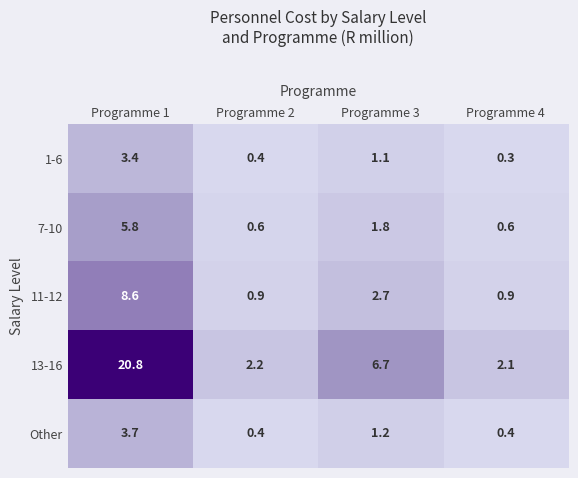

Reading left to right, extract all data points from this chart.

1-6: 3.4	0.4	1.1	0.3
7-10: 5.8	0.6	1.8	0.6
11-12: 8.6	0.9	2.7	0.9
13-16: 20.8	2.2	6.7	2.1
Other: 3.7	0.4	1.2	0.4